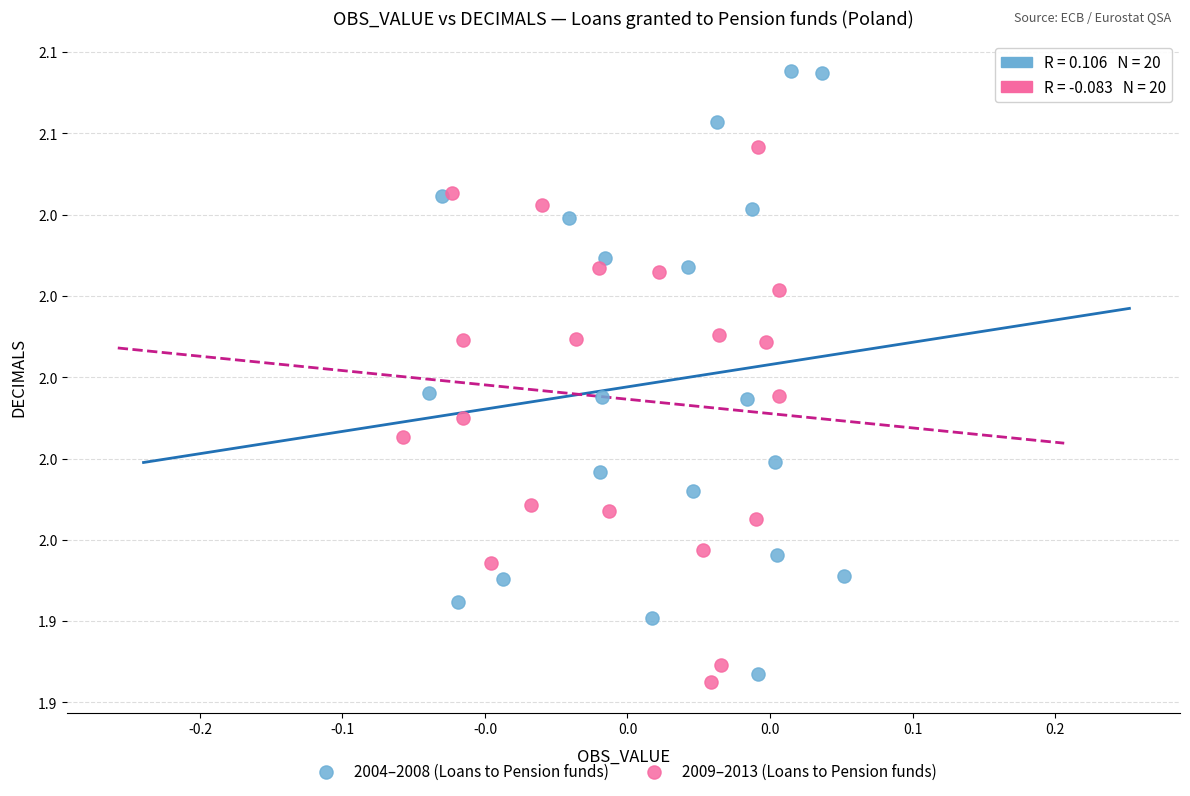

What are all the series names shown in the legend?

2004–2008 (Loans to Pension funds), 2009–2013 (Loans to Pension funds)